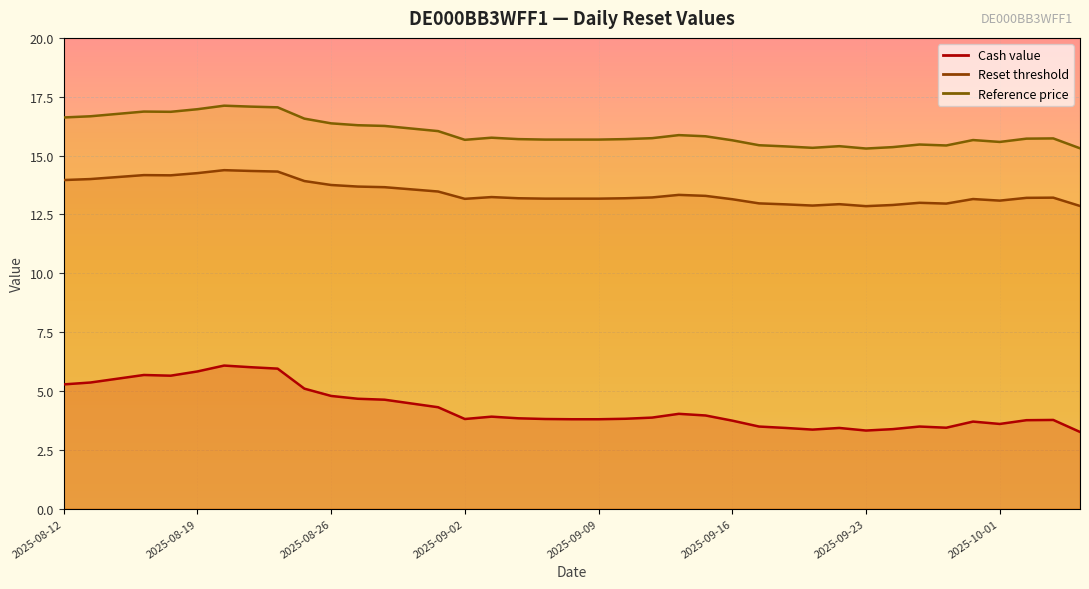

What position from the left is 2025-09-08?

20